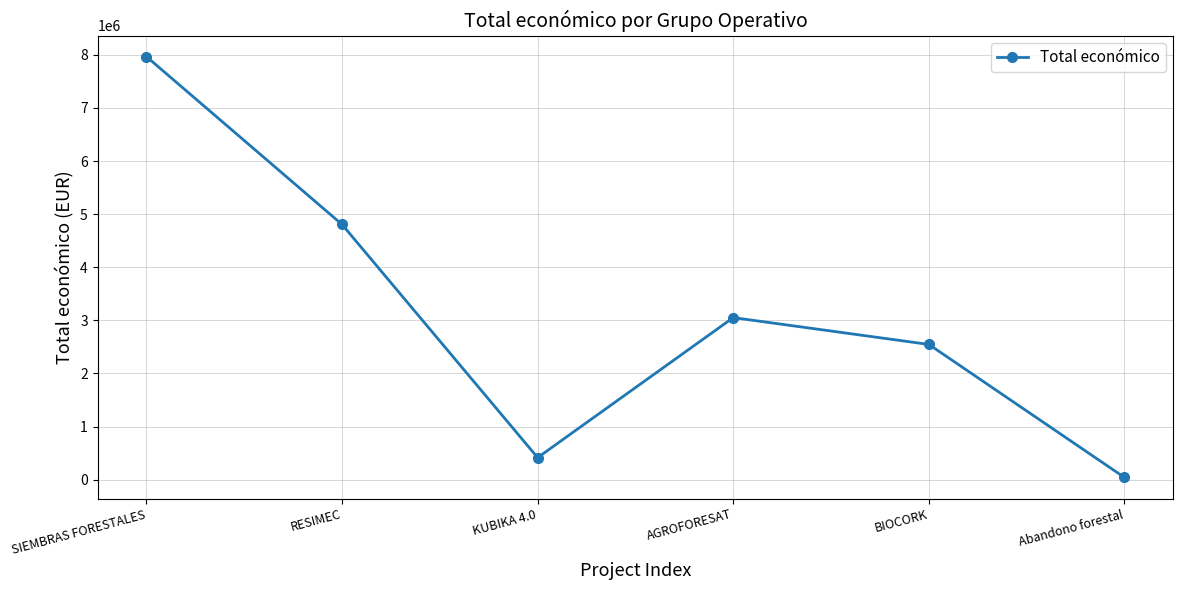

Rank the categories by value from lowest to highest.

Abandono forestal, KUBIKA 4.0, BIOCORK, AGROFORESAT, RESIMEC, SIEMBRAS FORESTALES